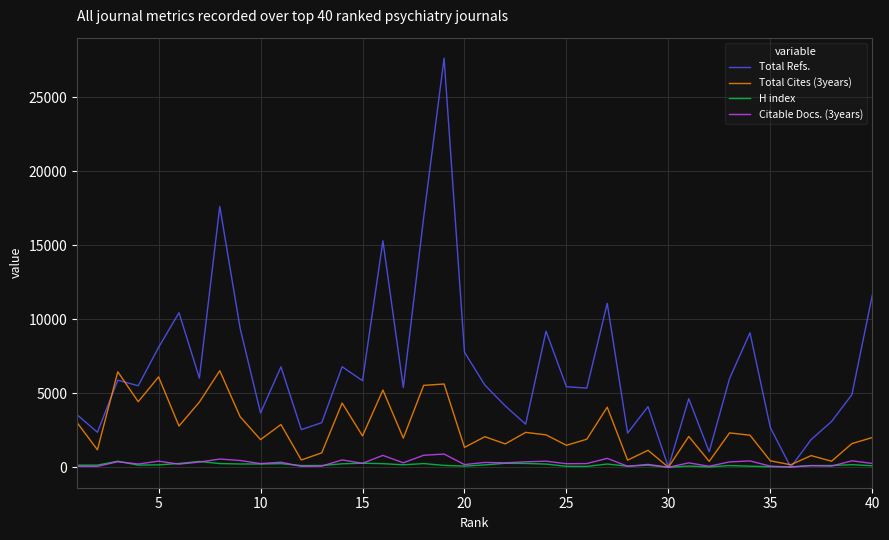

What is the maximum value for H index?

408